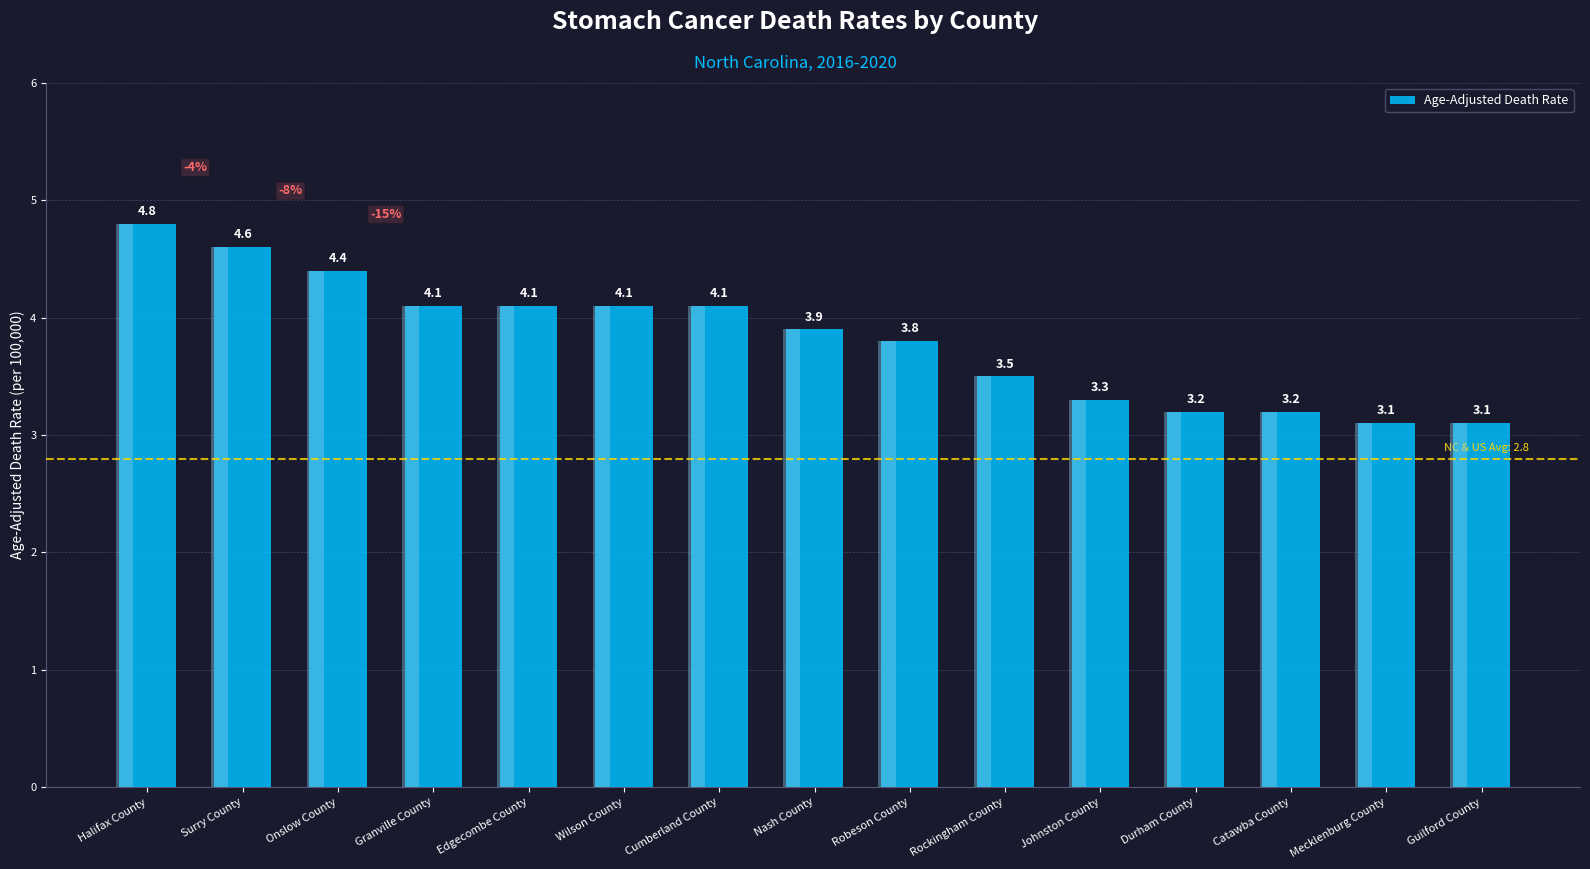

Where is the data nearest to the value 3?

Mecklenburg County